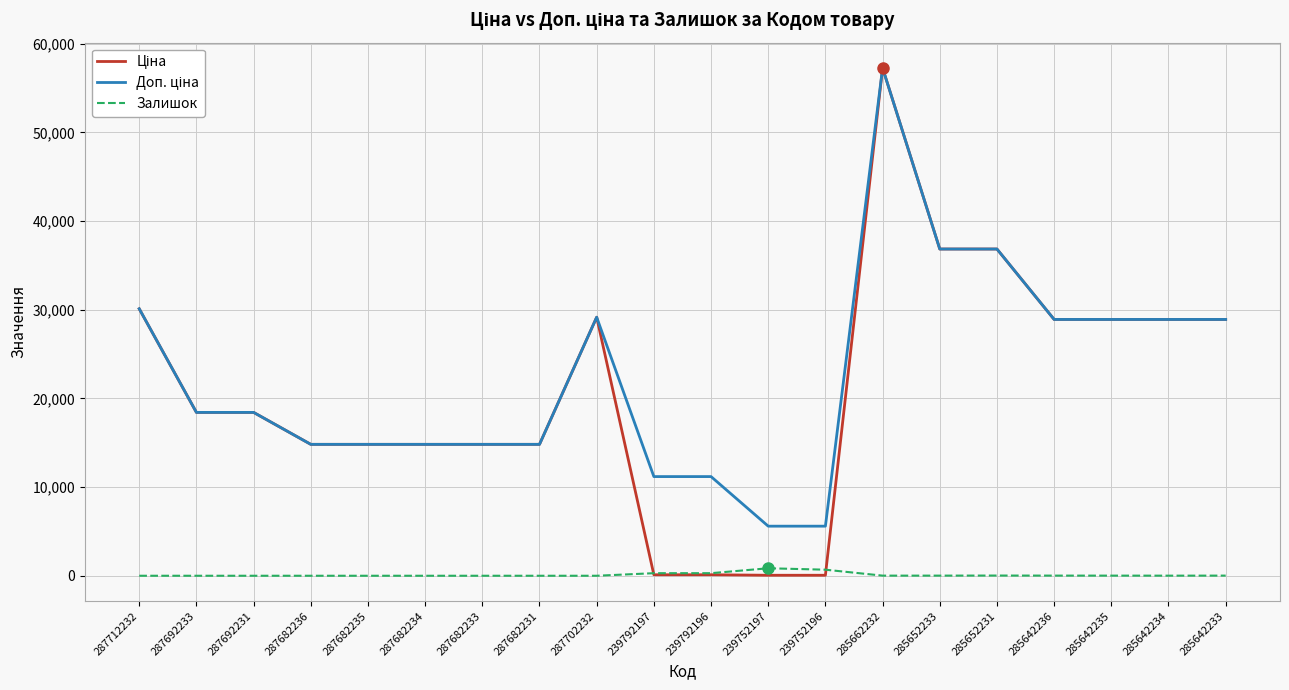

How many categories are shown in the chart?

20